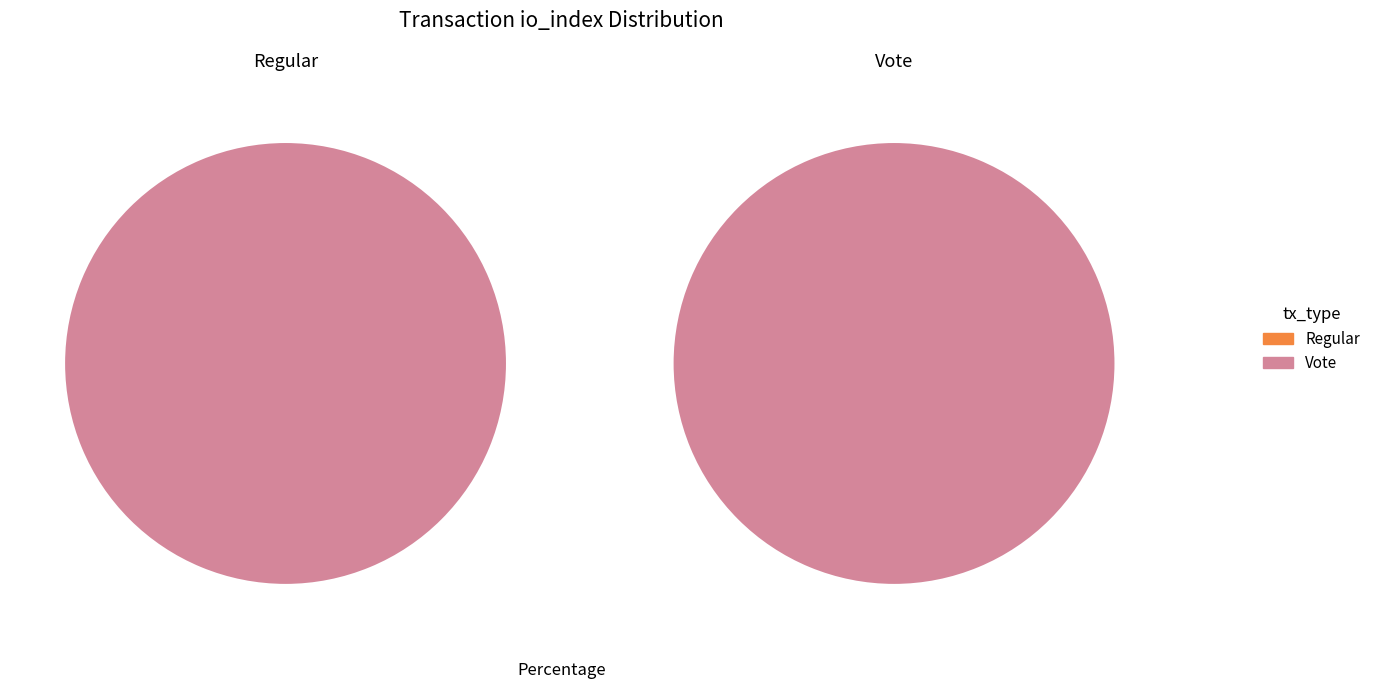

Which category accounts for the majority?

tx_type: Vote (io_index=2)